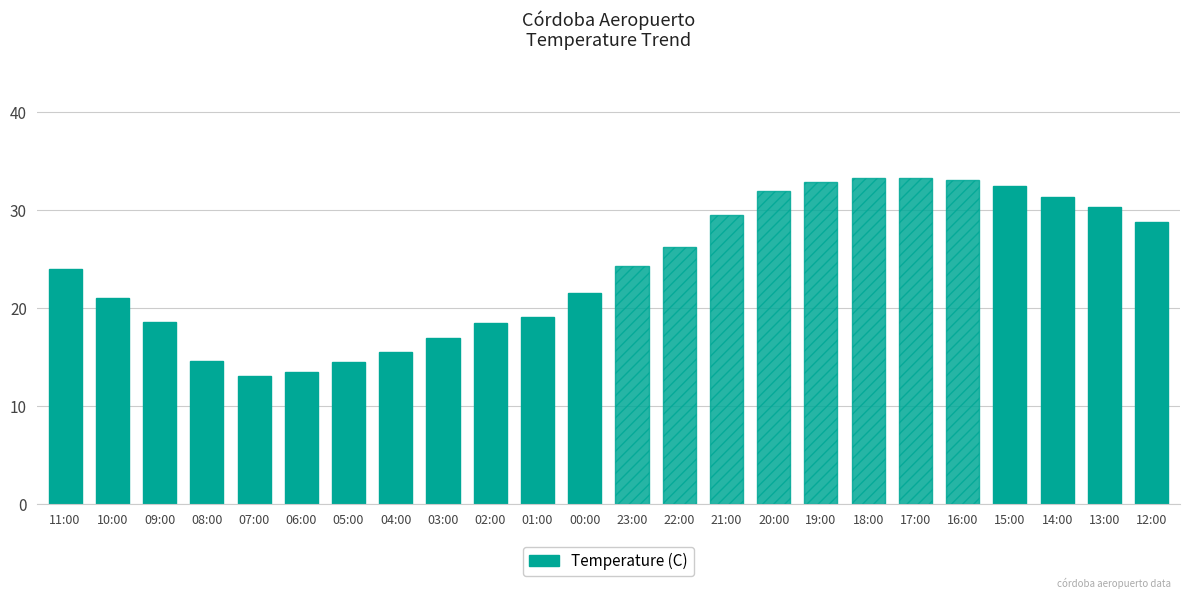

Reading right to left, list all the values displayed in this chart.

28.8	30.3	31.4	32.5	33.1	33.3	33.3	32.9	32.0	29.5	26.3	24.3	21.6	19.1	18.5	17.0	15.5	14.5	13.5	13.1	14.6	18.6	21.1	24.0